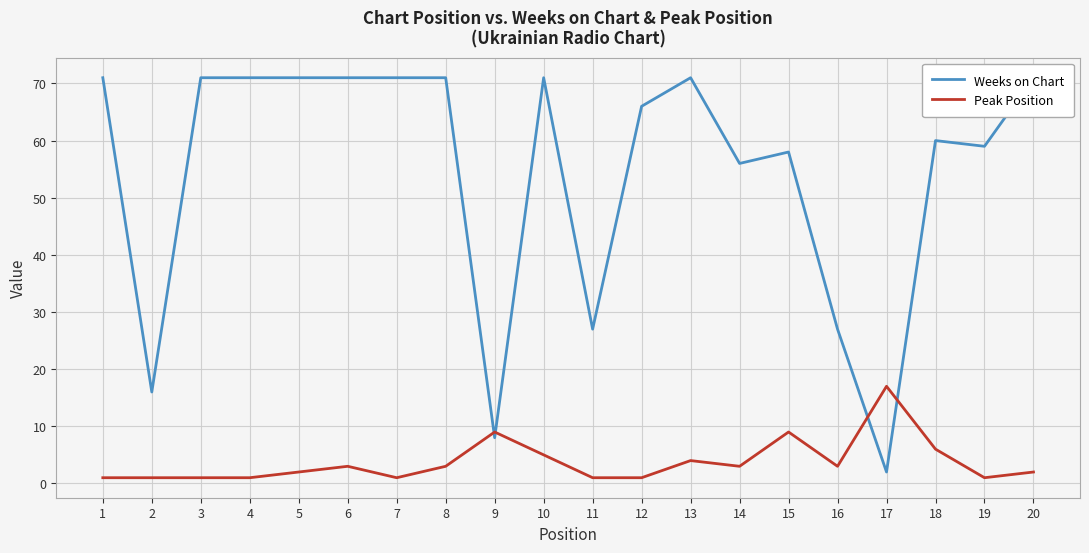

Which series has the largest total across all categories?

Weeks on Chart